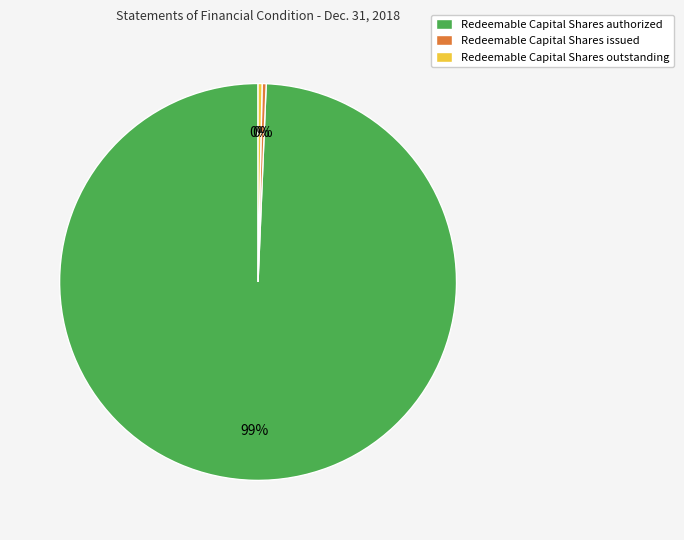

Which category has the biggest portion of the pie?

Redeemable Capital Shares authorized